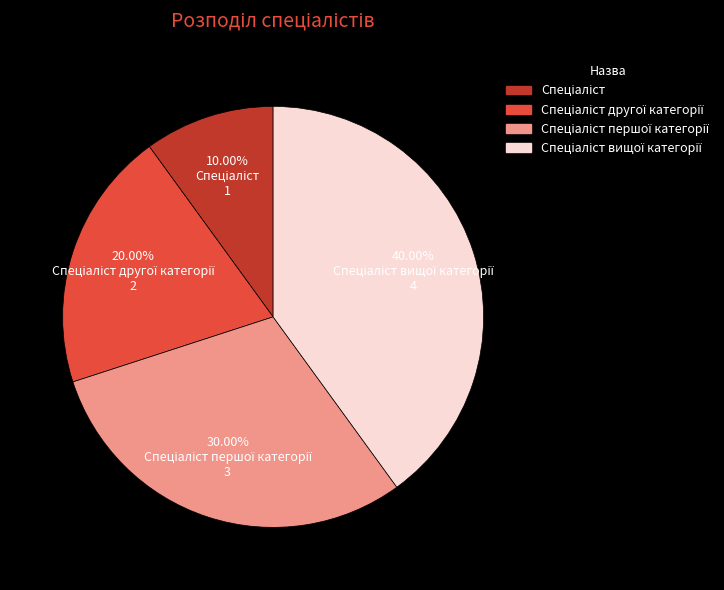

Is there any slice that represents more than half of the pie?

No